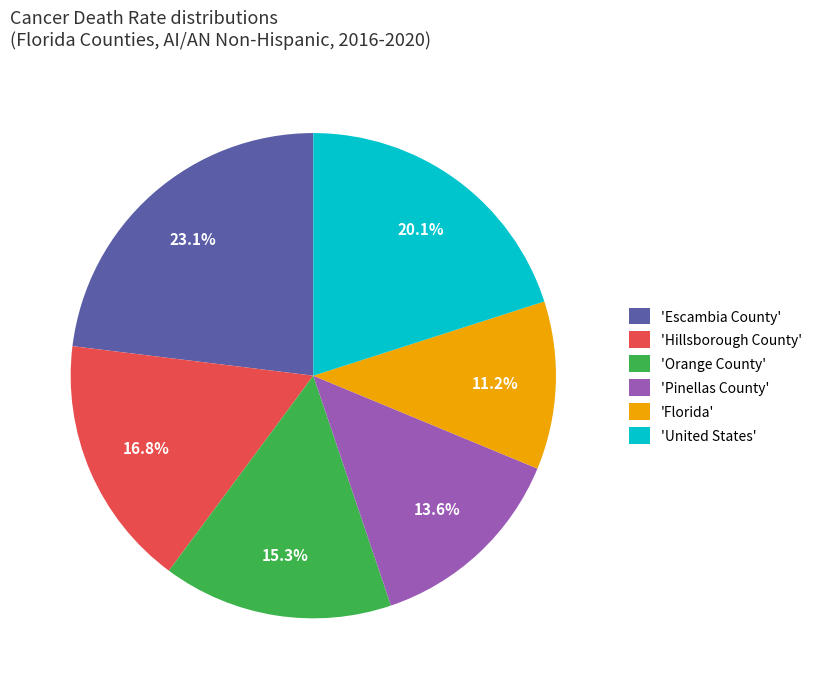

Between 'Escambia County' and 'Pinellas County', which is larger?

'Escambia County'